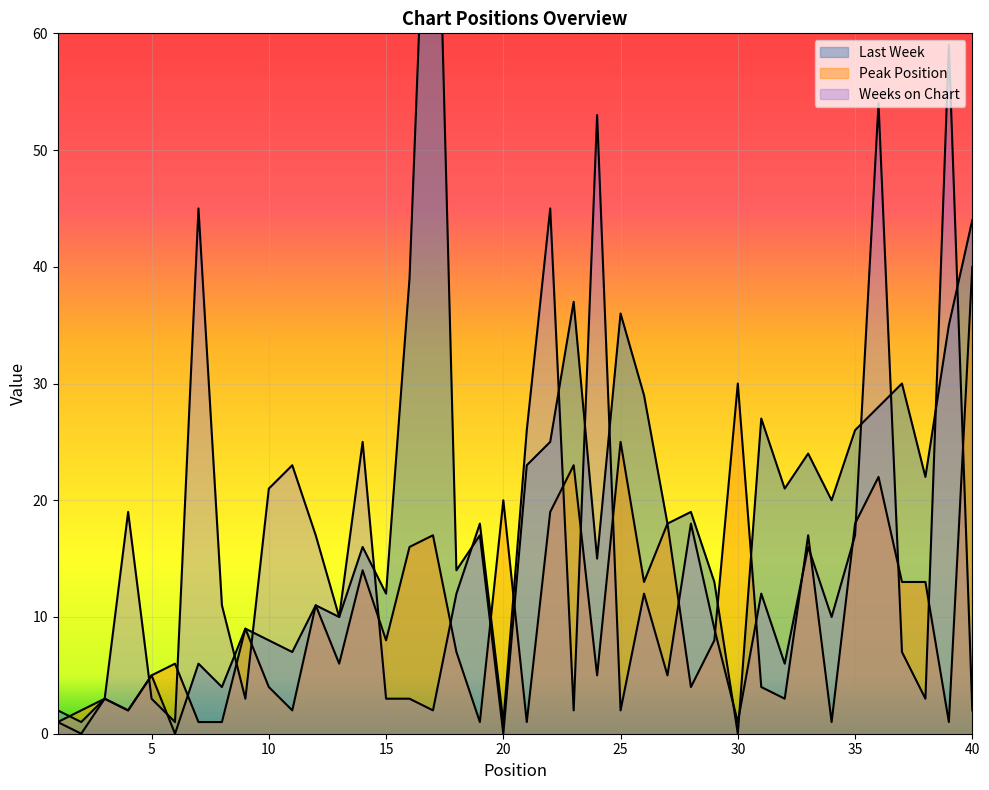

What is the difference between the second highest and second lowest values in the Last Week series?

44